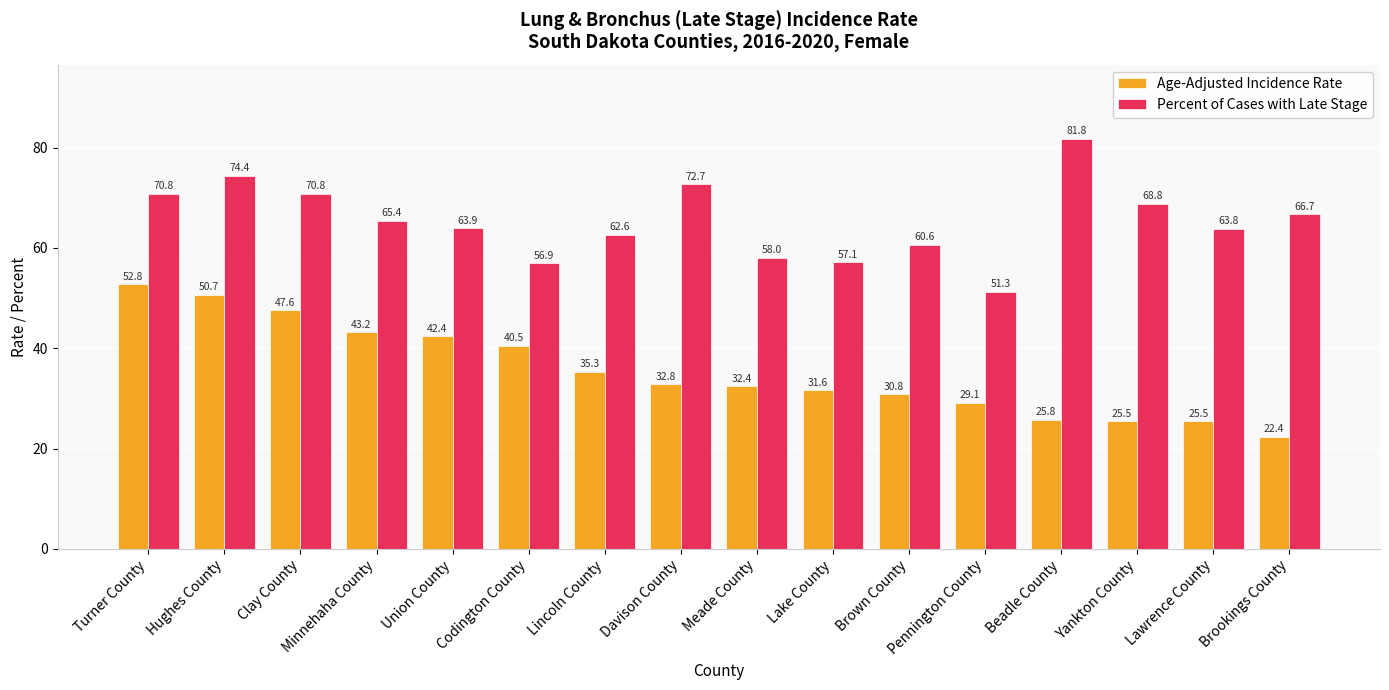

Reading left to right, extract all data points from this chart.

Age-Adjusted Incidence Rate: 52.8	50.7	47.6	43.2	42.4	40.5	35.3	32.8	32.4	31.6	30.8	29.1	25.8	25.5	25.5	22.4
Percent of Cases with Late Stage: 70.8	74.4	70.8	65.4	63.9	56.9	62.6	72.7	58.0	57.1	60.6	51.3	81.8	68.8	63.8	66.7